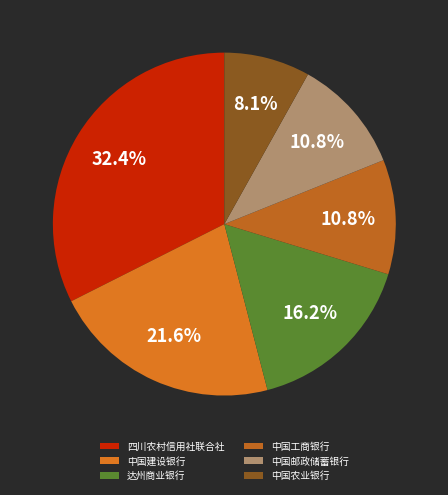

Is there a majority slice in this chart?

No